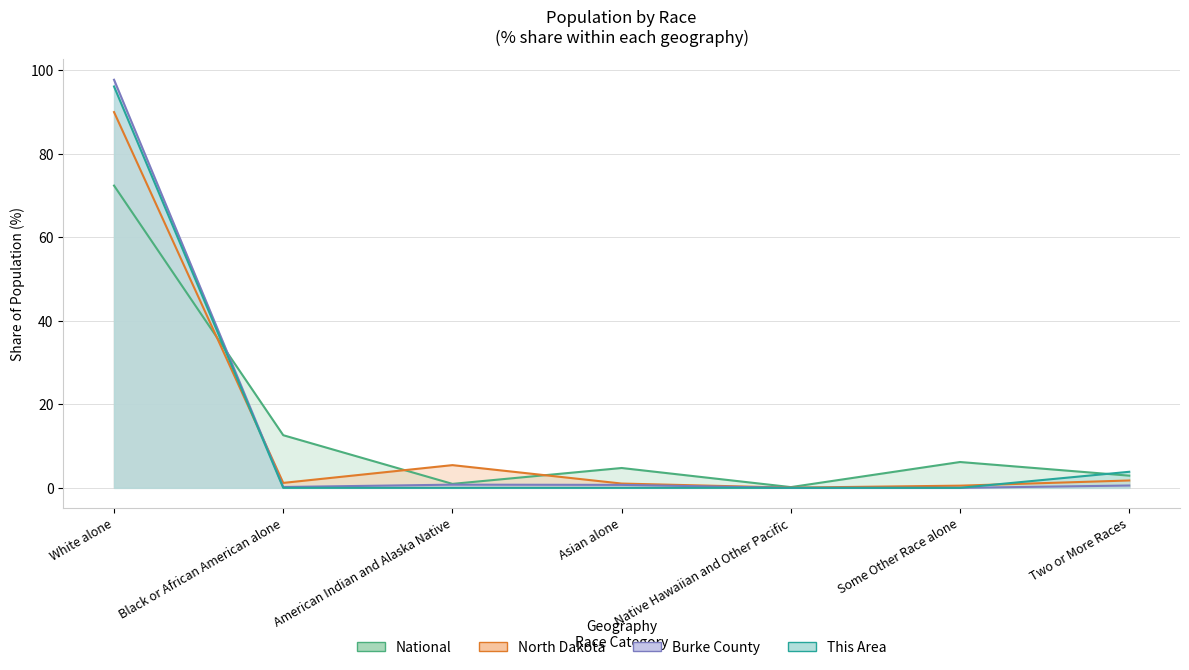

Reading left to right, what are all the values shown in this chart?

This Area: White alone=96.2	Black or African American alone=0.0	American Indian and Alaska Native=0.0	Asian alone=0.0	Native Hawaiian and Other Pacific=0.0	Some Other Race alone=0.0	Two or More Races=3.8
Burke County: White alone=97.8	Black or African American alone=0.2	American Indian and Alaska Native=0.8	Asian alone=0.7	Native Hawaiian and Other Pacific=0.0	Some Other Race alone=0.0	Two or More Races=0.6
North Dakota: White alone=90.0	Black or African American alone=1.2	American Indian and Alaska Native=5.4	Asian alone=1.0	Native Hawaiian and Other Pacific=0.0	Some Other Race alone=0.5	Two or More Races=1.8
National: White alone=72.4	Black or African American alone=12.6	American Indian and Alaska Native=0.9	Asian alone=4.8	Native Hawaiian and Other Pacific=0.2	Some Other Race alone=6.2	Two or More Races=2.9